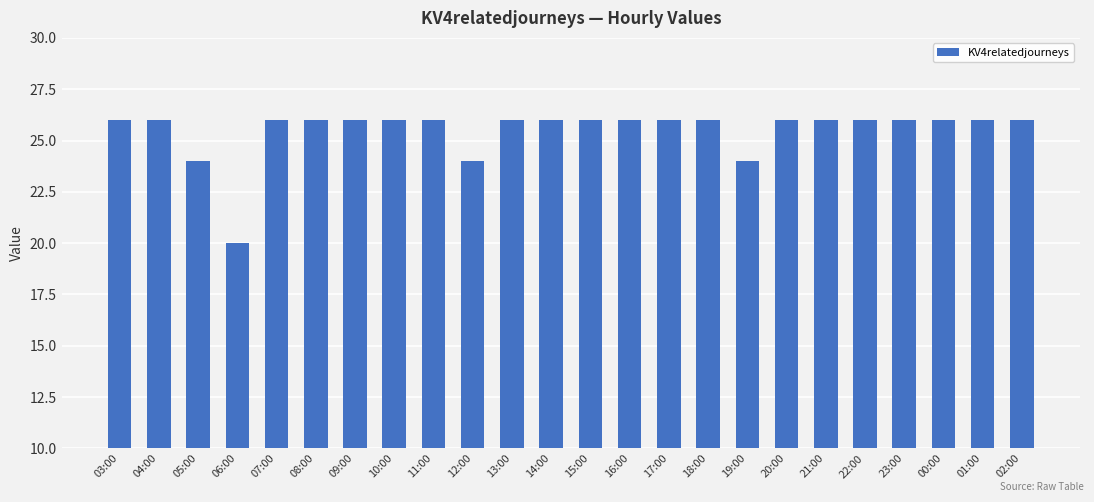

Read the value at 00:00.

26